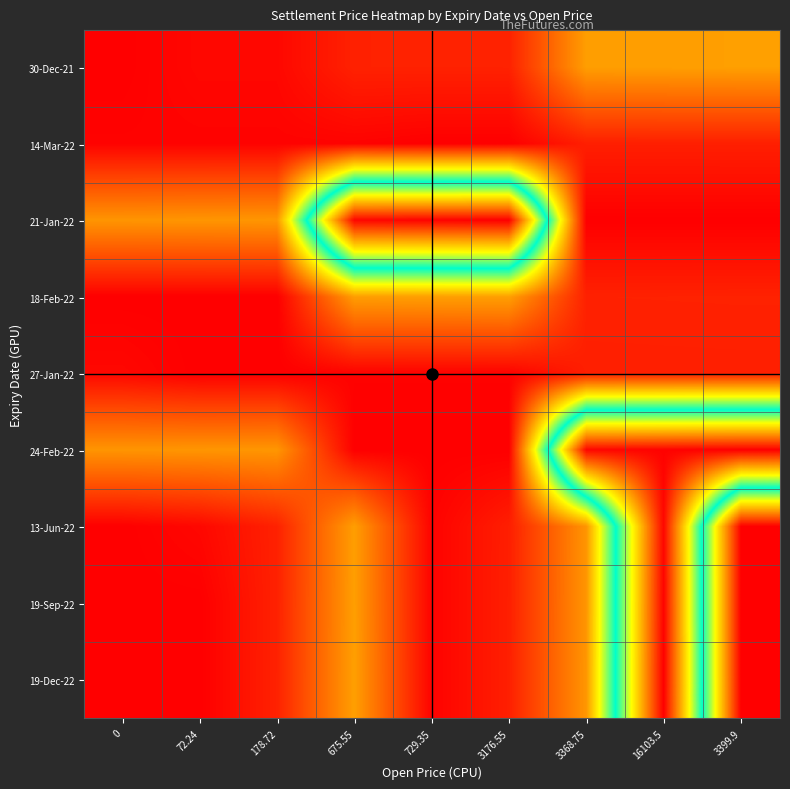

How many series are shown in this chart?

9